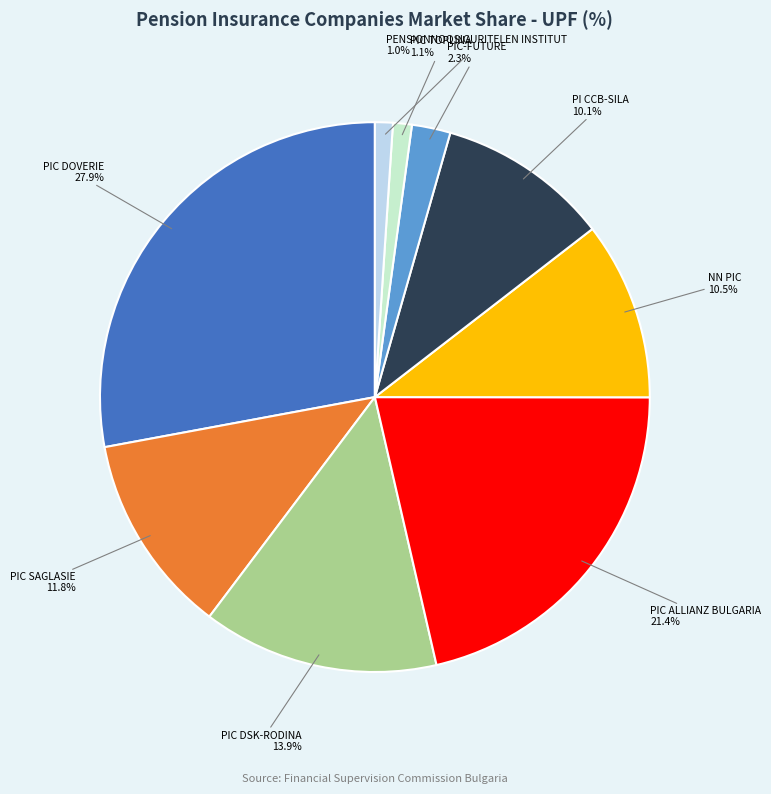

What percentage do PIC DOVERIE and PIC DSK-RODINA together represent?

41.8%